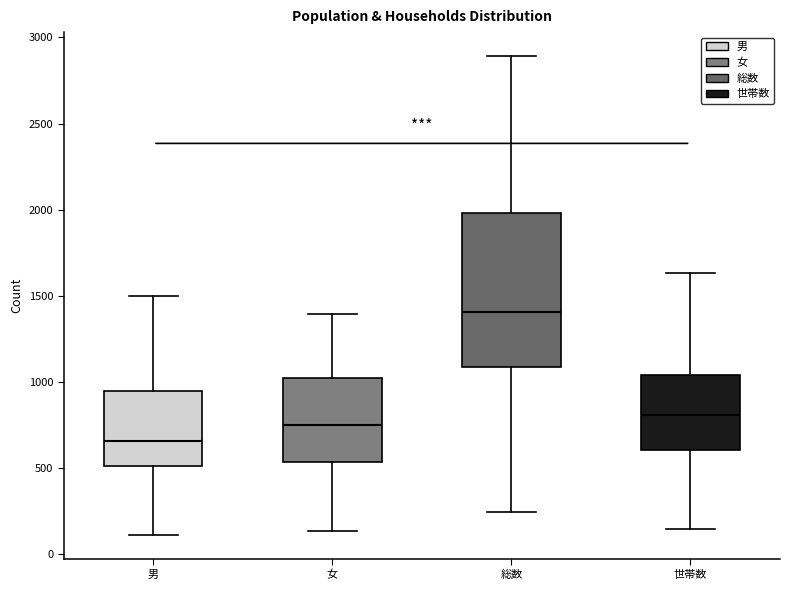

Reading left to right, read every box against the y-axis: the position of its median line, the range the box covers, and the ends of its whiskers. The values are not printed on the chart, so give them approximately, as read against the axis.

男: median 650, box 500 to 950, whiskers 100 to 1500
女: median 750, box 550 to 1000, whiskers 150 to 1400
総数: median 1400, box 1100 to 2000, whiskers 250 to 2900
世帯数: median 800, box 600 to 1050, whiskers 150 to 1650